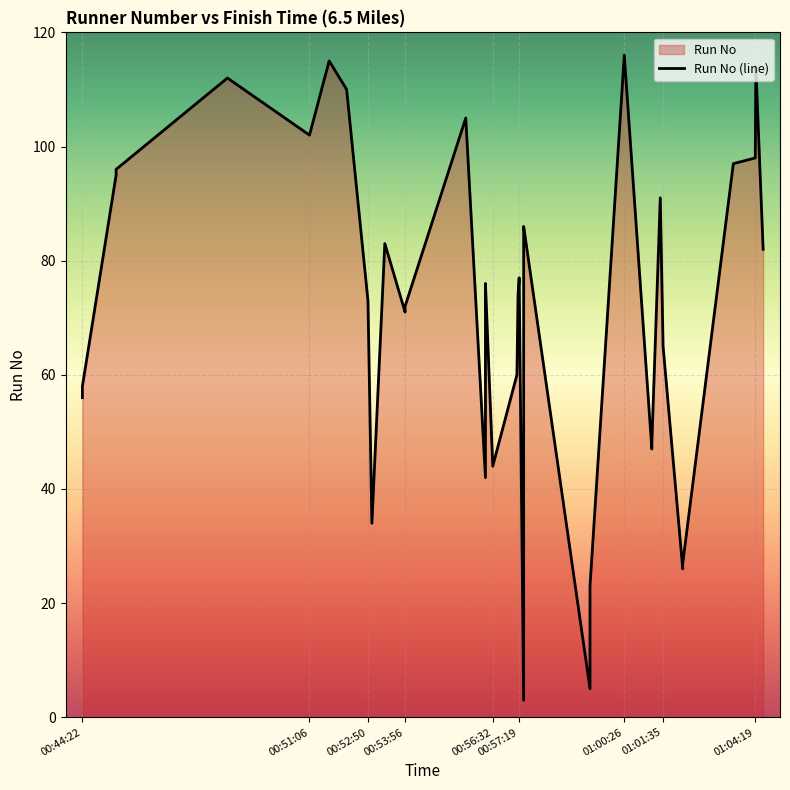

Does the chart display data point markers on the line(s)?

No